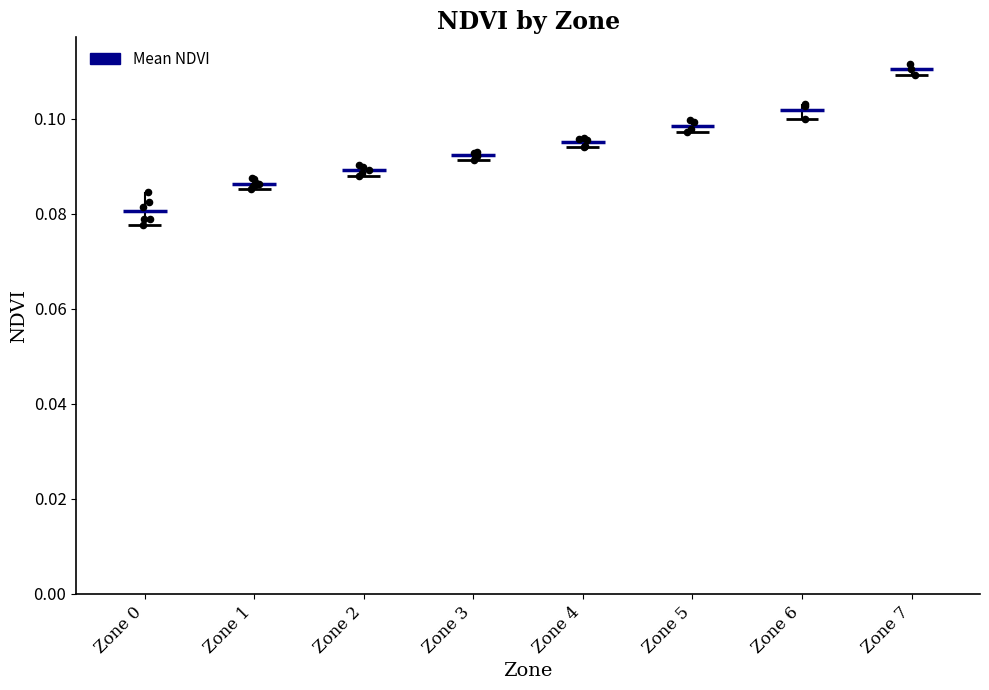

Between Zone 3 and Zone 7, which is larger?

Zone 7